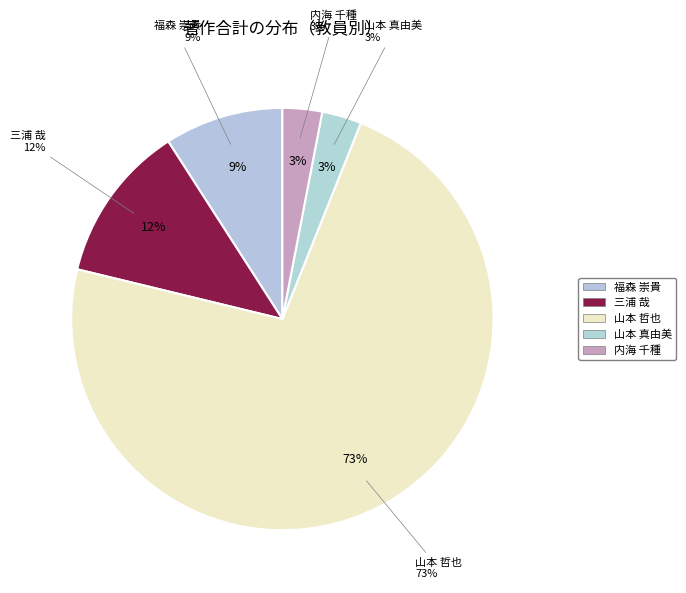

Does 福森 崇貴 represent more than half of the total?

No